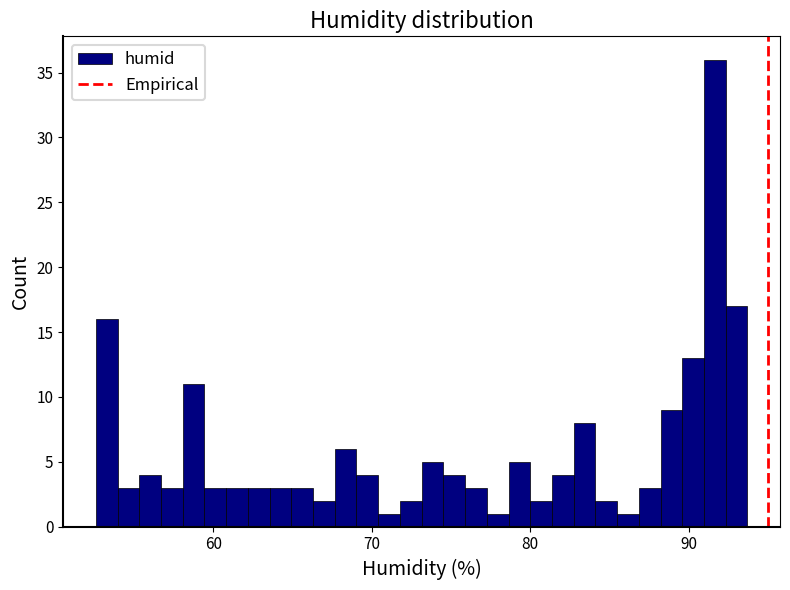

Around what value on the x-axis is the tallest bar? Give the approximate position of its centre, as read against the axis.

92